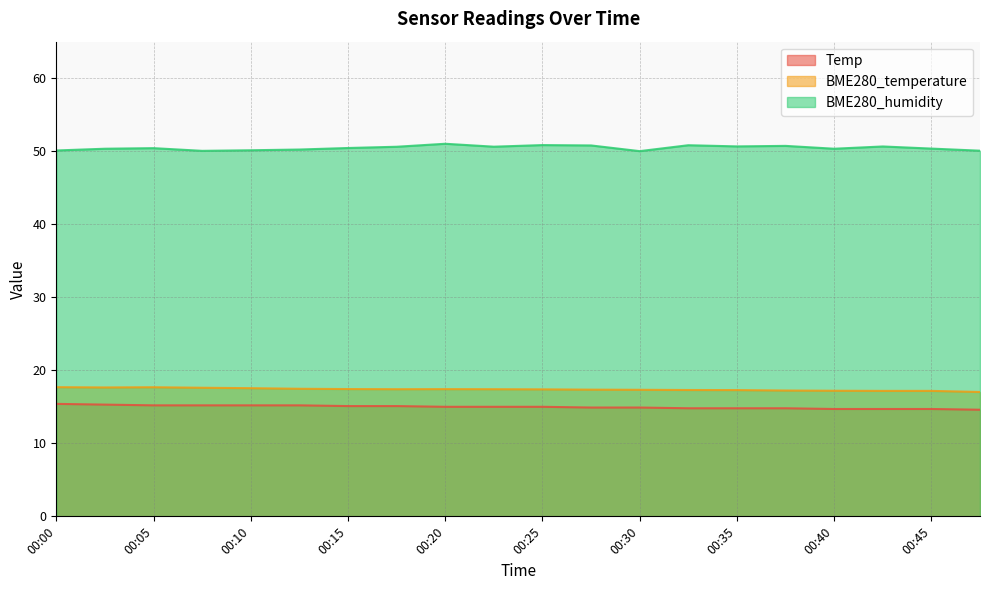

List the labels in order of Temp value, smallest first.

00:47, 00:40, 00:42, 00:45, 00:32, 00:35, 00:37, 00:27, 00:30, 00:20, 00:22, 00:25, 00:15, 00:17, 00:05, 00:07, 00:10, 00:12, 00:02, 00:00